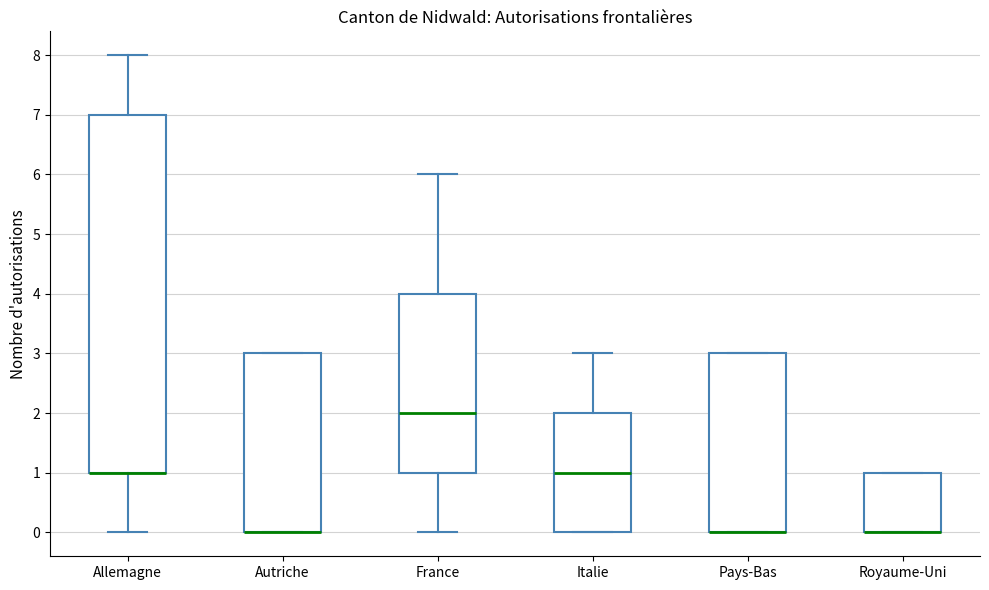

Reading left to right, read every box against the y-axis: the position of its median line, the range the box covers, and the ends of its whiskers. The values are not printed on the chart, so give them approximately, as read against the axis.

Allemagne: median 1 (drawn on the box's lower edge), box 1 to 7, whiskers 0 to 8
Autriche: median 0 (drawn on the box's lower edge), box 0 to 3, whiskers 0 to 3
France: median 2, box 1 to 4, whiskers 0 to 6
Italie: median 1, box 0 to 2, whiskers 0 to 3
Pays-Bas: median 0 (drawn on the box's lower edge), box 0 to 3, whiskers 0 to 3
Royaume-Uni: median 0 (drawn on the box's lower edge), box 0 to 1, whiskers 0 to 1